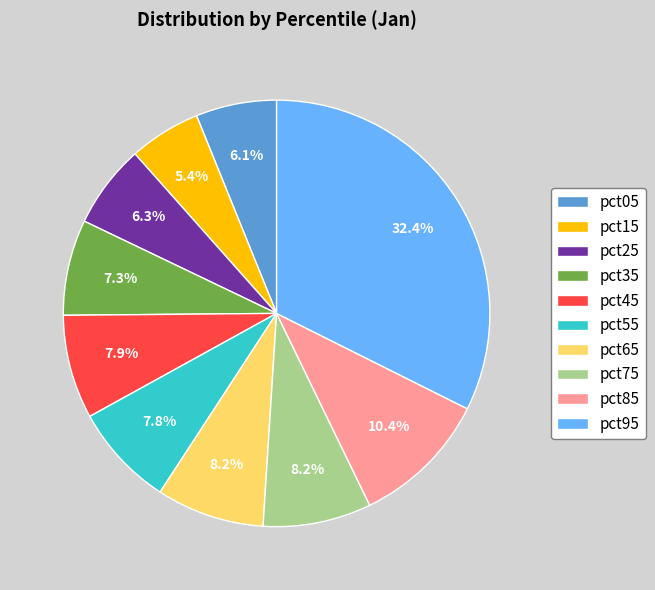

Is pct35 the majority of the pie?

No